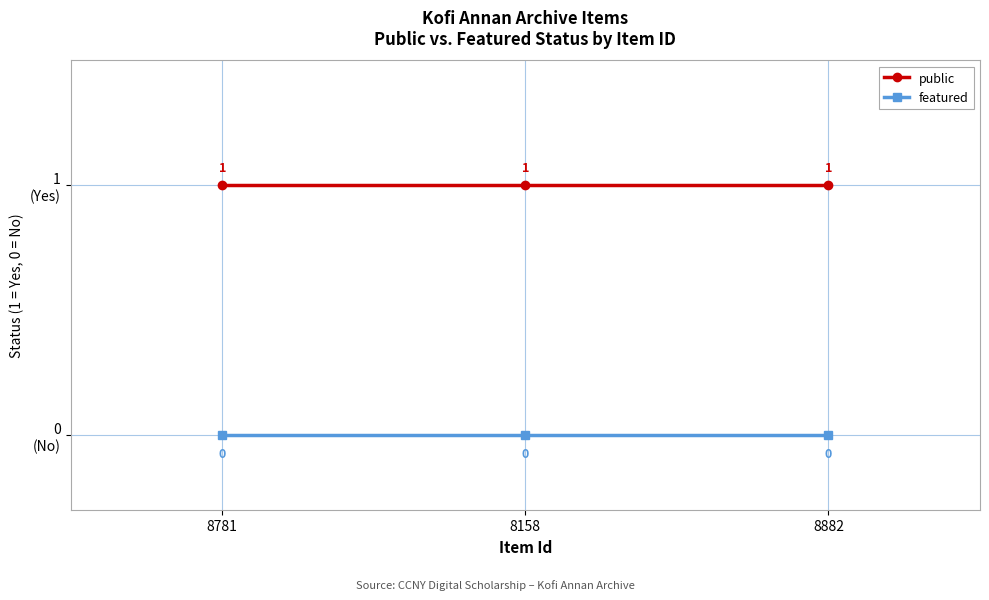

What is the value of the public point at the 2nd from the left?

1